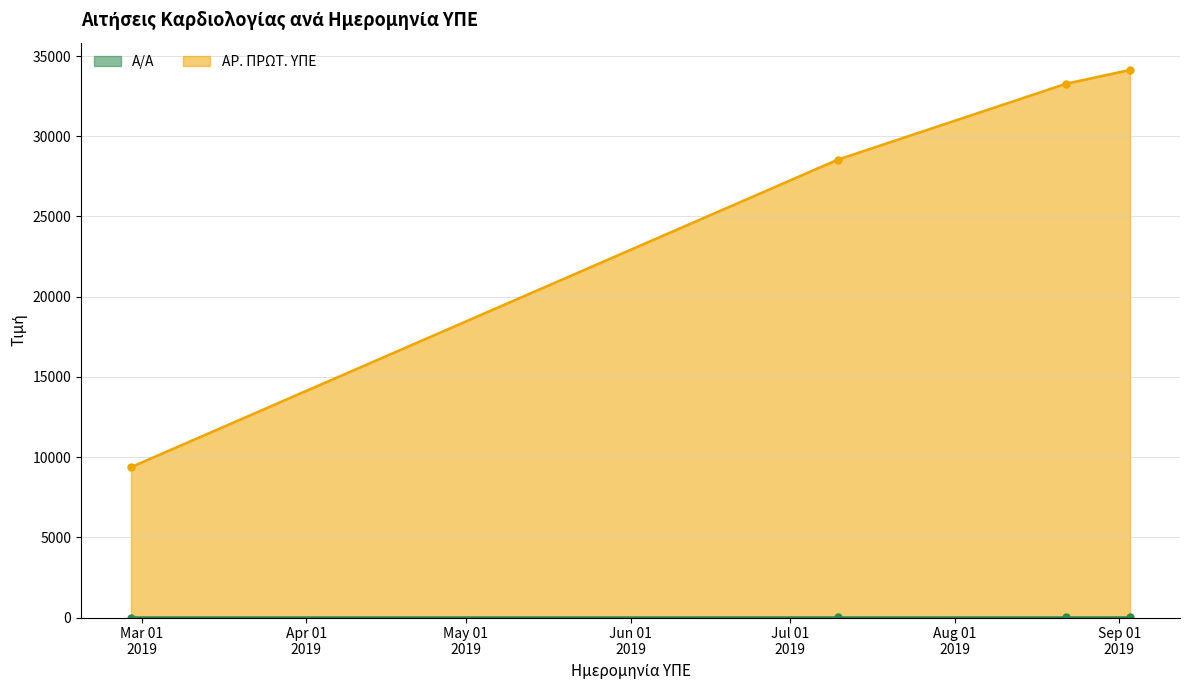

What is the minimum value for ΑΡ. ΠΡΩΤ. ΥΠΕ?

9373